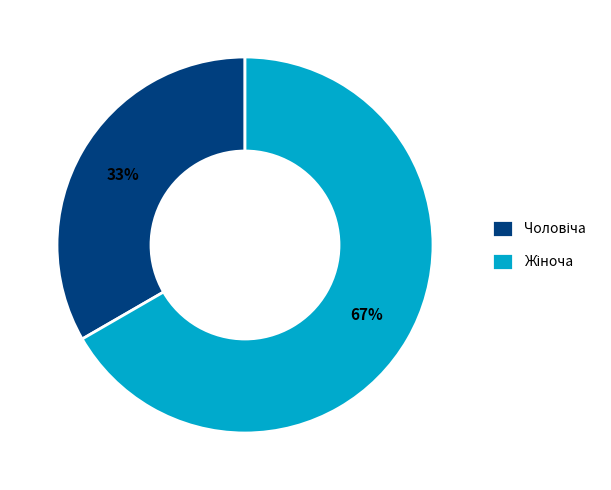

To the nearest percent, what is the average slice percentage?

50%